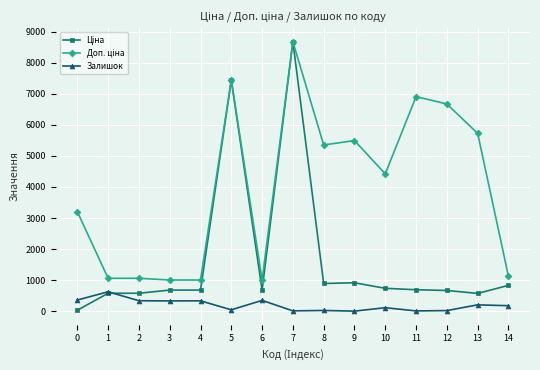

What is the spread (max minus min) of values at 6?

656.1